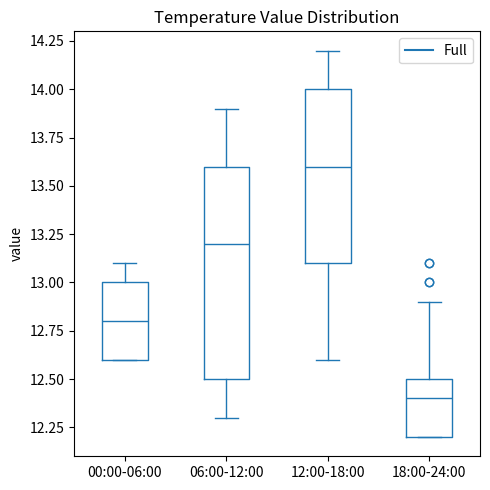

Comparing the boxes themselves (not the whiskers), which one is the tallest?

06:00-12:00